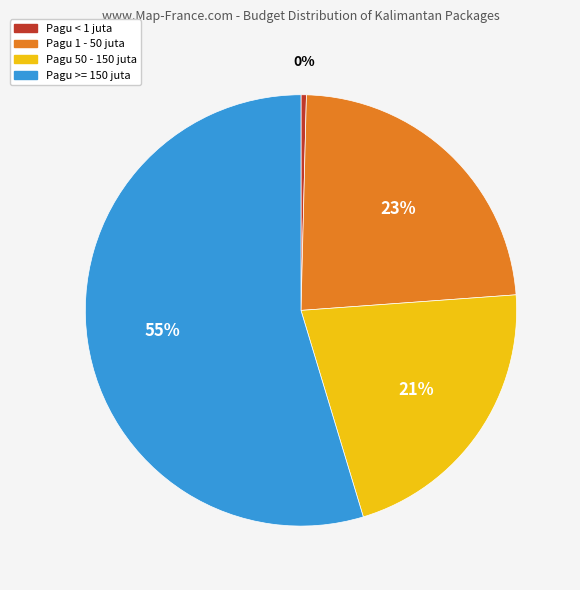

Count the number of slices in the pie.

4